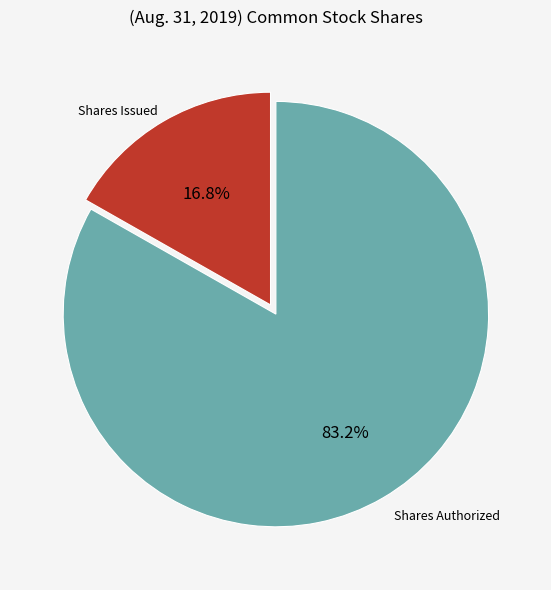

Does any single category account for the majority?

Yes